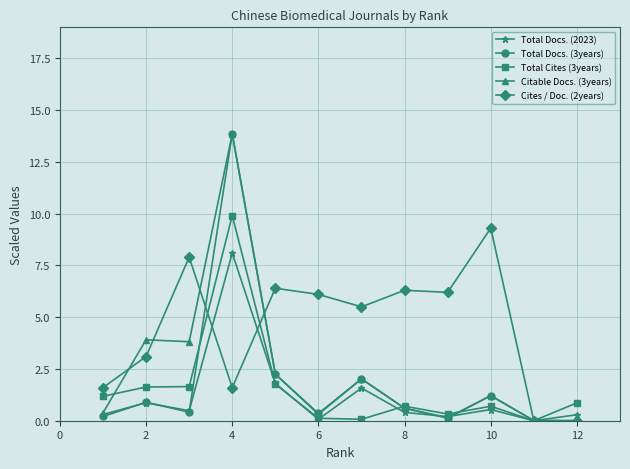

How many data points in Citable Docs. (3years) are less than 1?

6